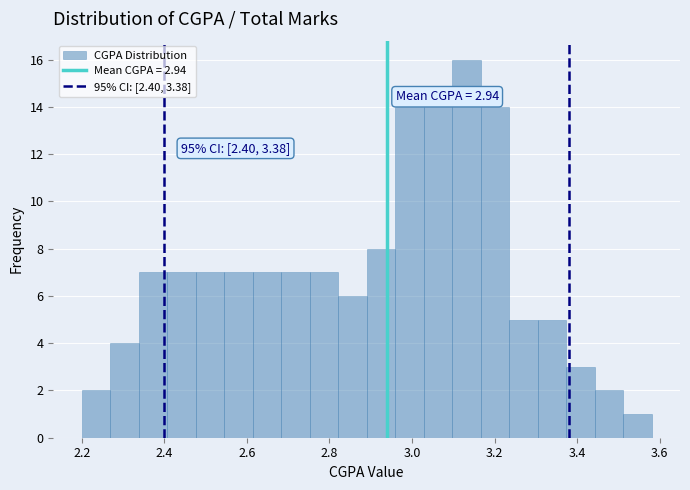

Read against the x-axis, roughly where is the centre of the tallest bar?

3.14